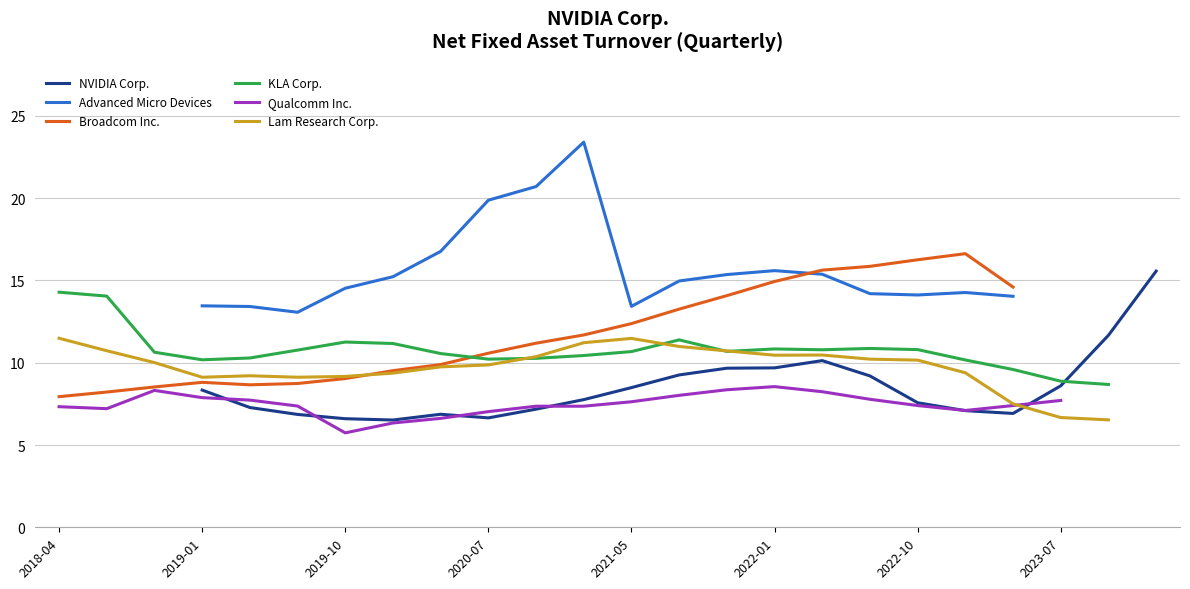

What is the sum of the KLA Corp. values at 18 and 2021-05?

21.1